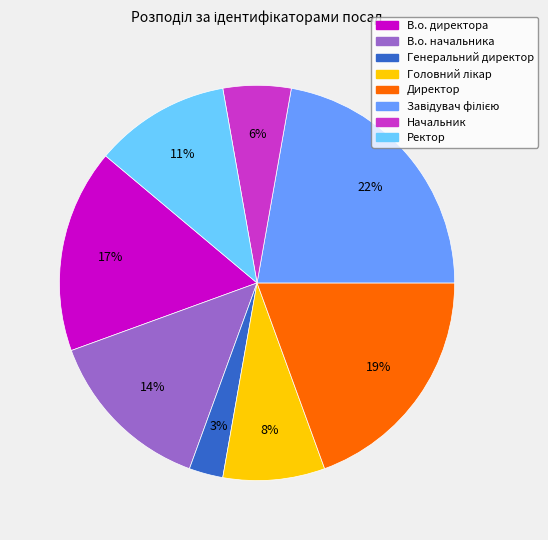

Which category has the smallest portion of the pie?

Генеральний директор